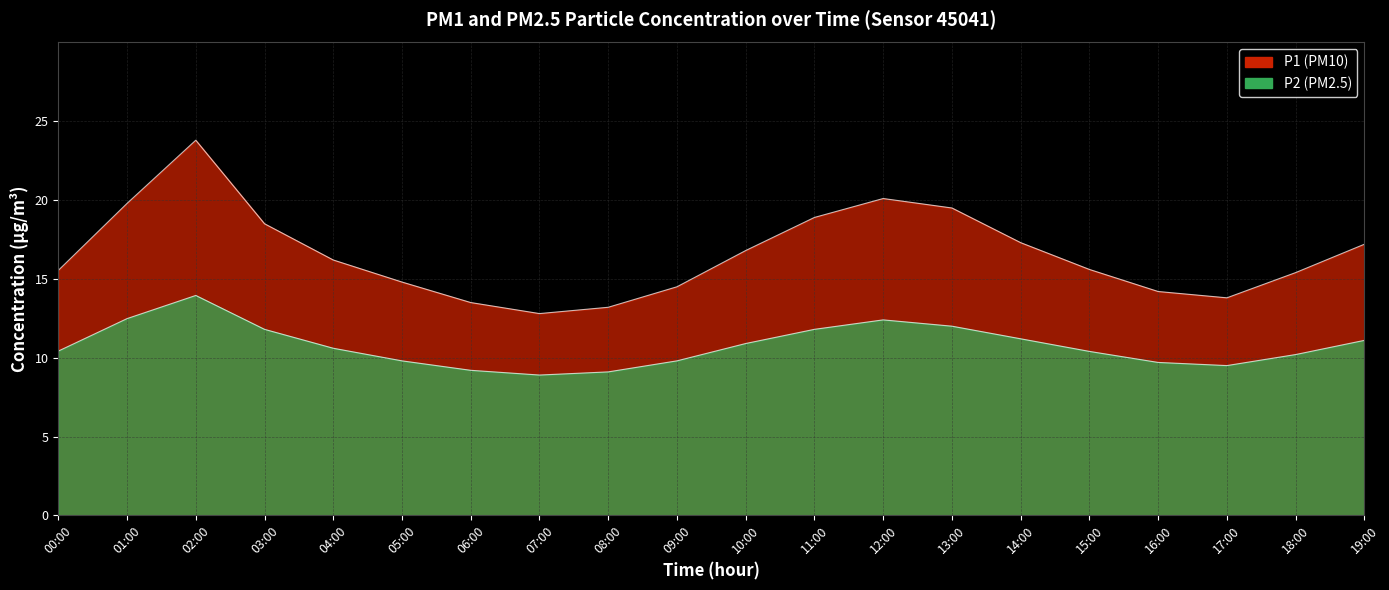

Read the P2 value at 11:00.

11.8